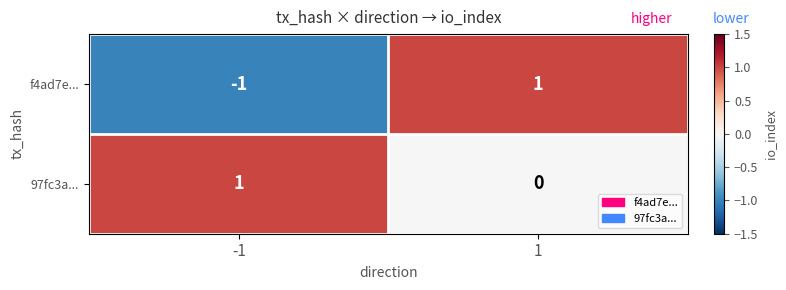

Is it true that f4ad7e... equals 1 at 1?

True